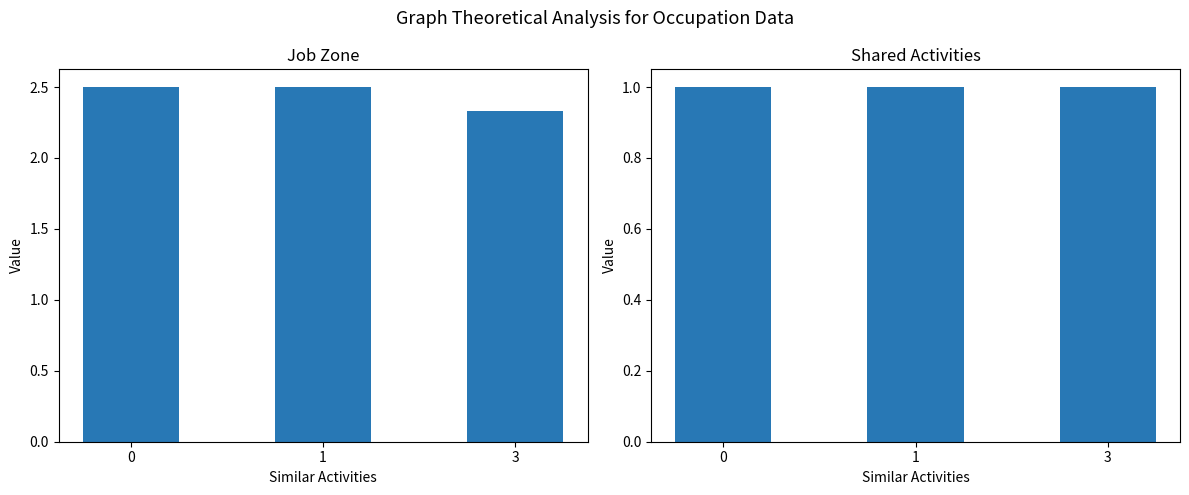

List the series in order of their overall mean, lowest first.

Shared Activities, Job Zone